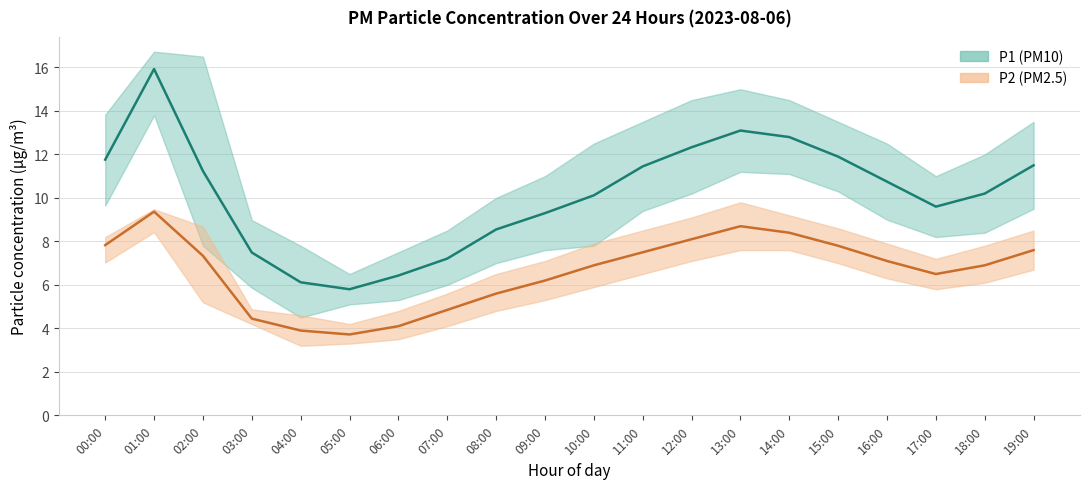

True or false: P2 and P1 intersect in this chart.

False